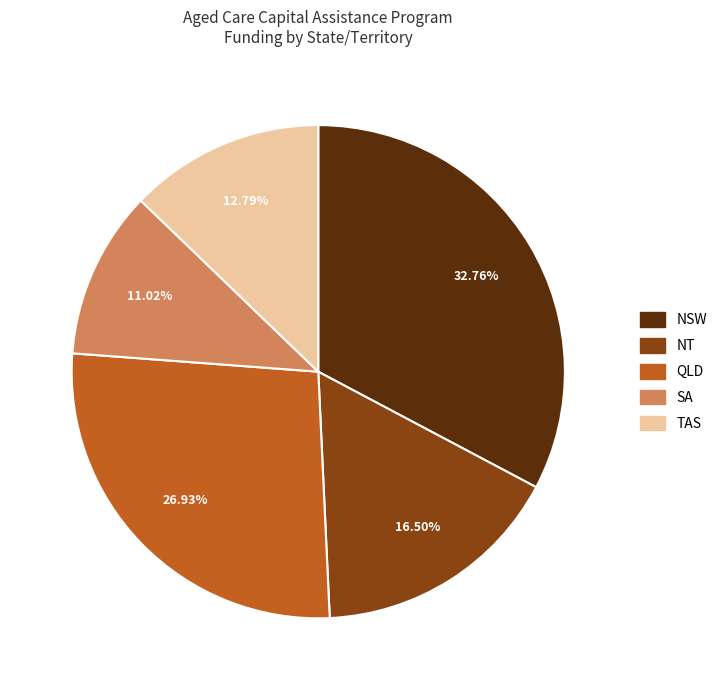

Does any single category account for the majority?

No